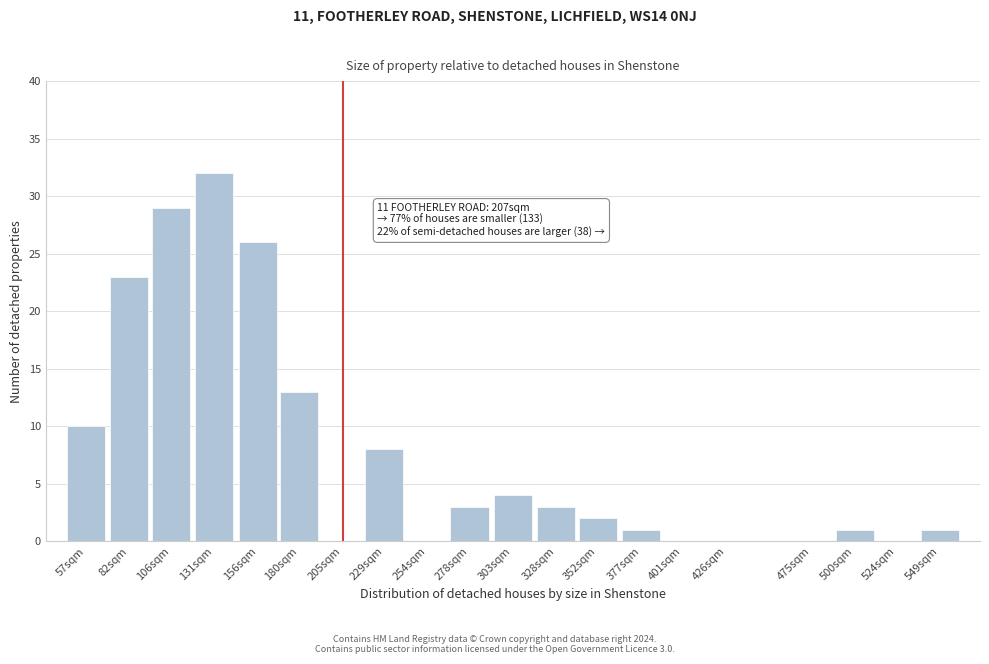

Reading right to left, transcribe all the data shown in this chart.

549sqm=1	524sqm=0	500sqm=1	475sqm=0	426sqm=0	401sqm=0	377sqm=1	352sqm=2	328sqm=3	303sqm=4	278sqm=3	254sqm=0	229sqm=8	205sqm=0	180sqm=13	156sqm=26	131sqm=32	106sqm=29	82sqm=23	57sqm=10